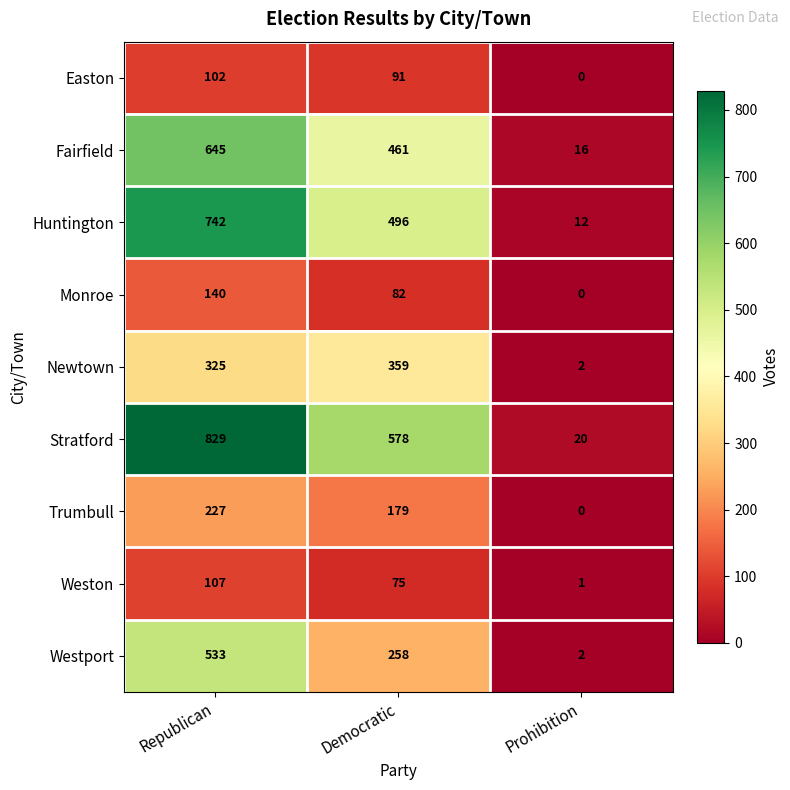

What is the difference between the second highest and minimum values in the Fairfield series?

445